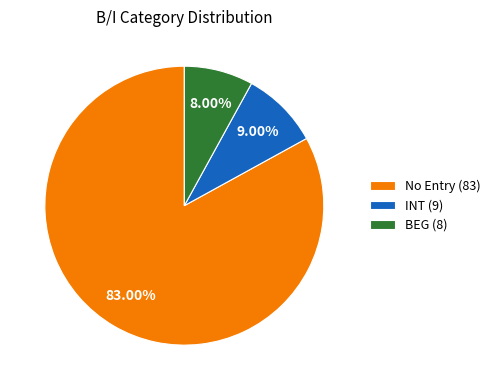

Approximately how many times larger is the value at No Entry (83) compared to BEG (8)?

10.4